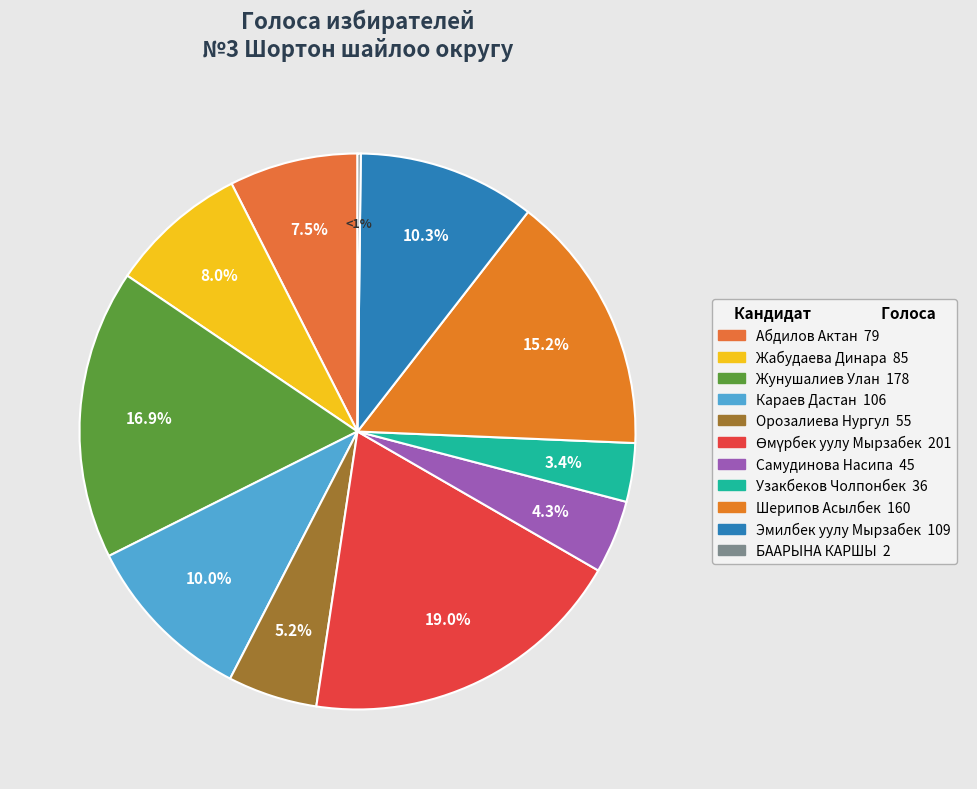

What is the total percentage of Самудинова Насипа and Эмилбек уулу Мырзабек?

14.6%